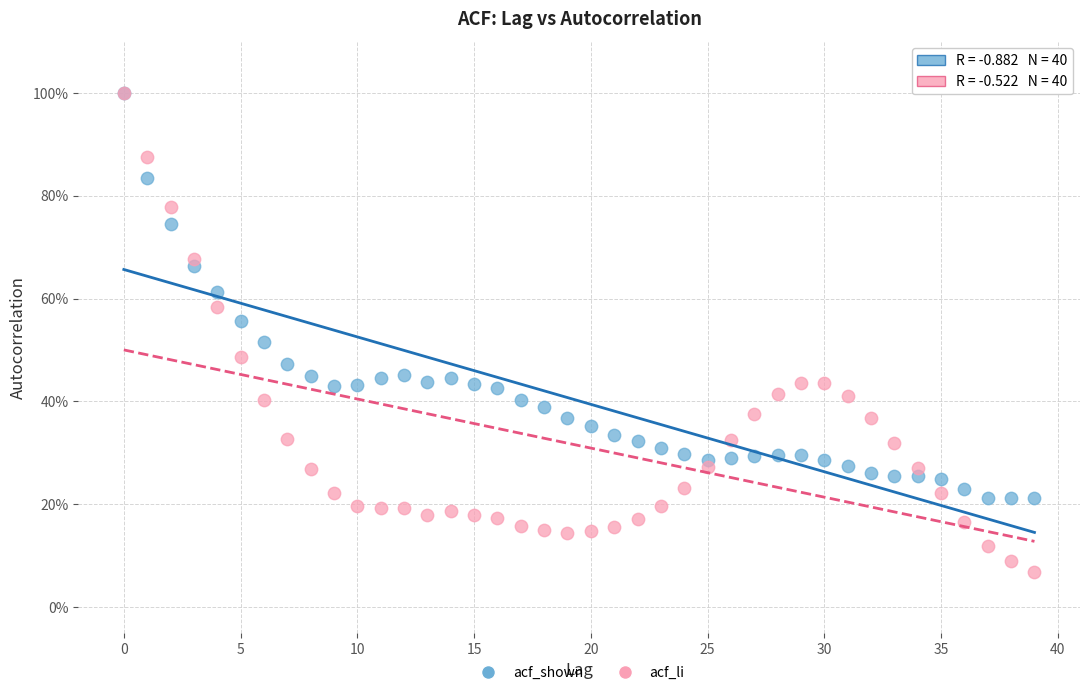

Which series reaches the minimum Y coordinate?

acf_li